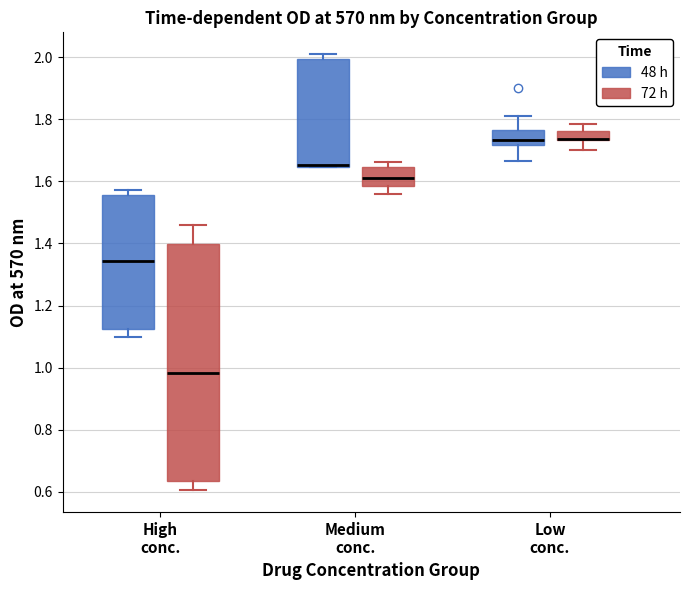

Which box is the tallest, from its lower edge to its upper edge?

High conc. (72 h)